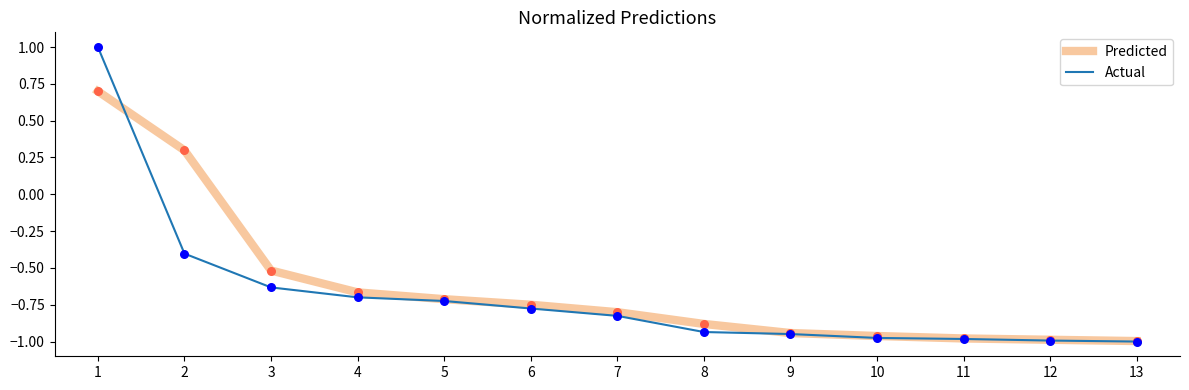

Is the value of Predicted at 3 greater than the value of Actual at 5?

Yes